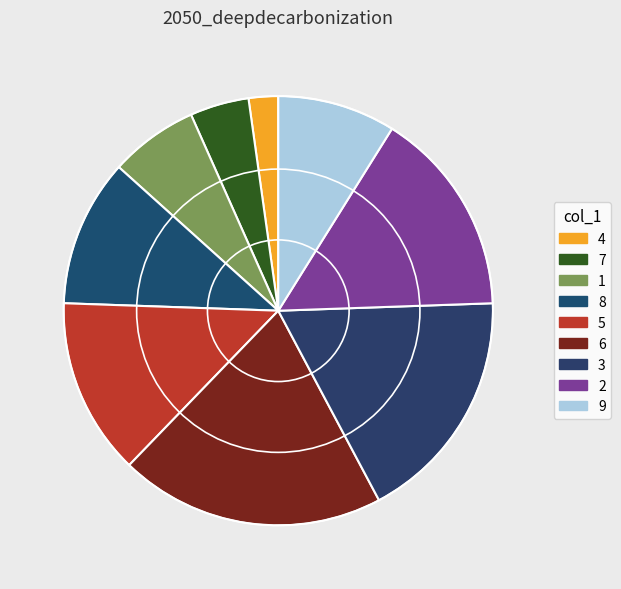

True or false: 6 accounts for 20% of the total.

True